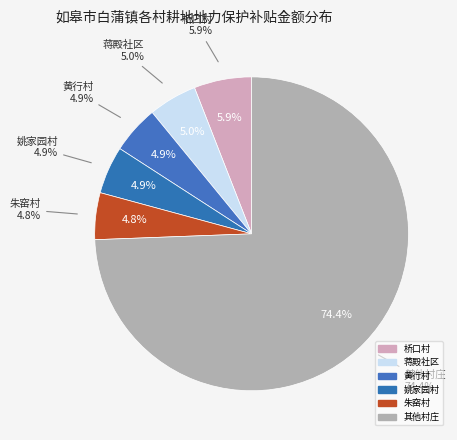

True or false: 朱窑村 accounts for 1% of the total.

False